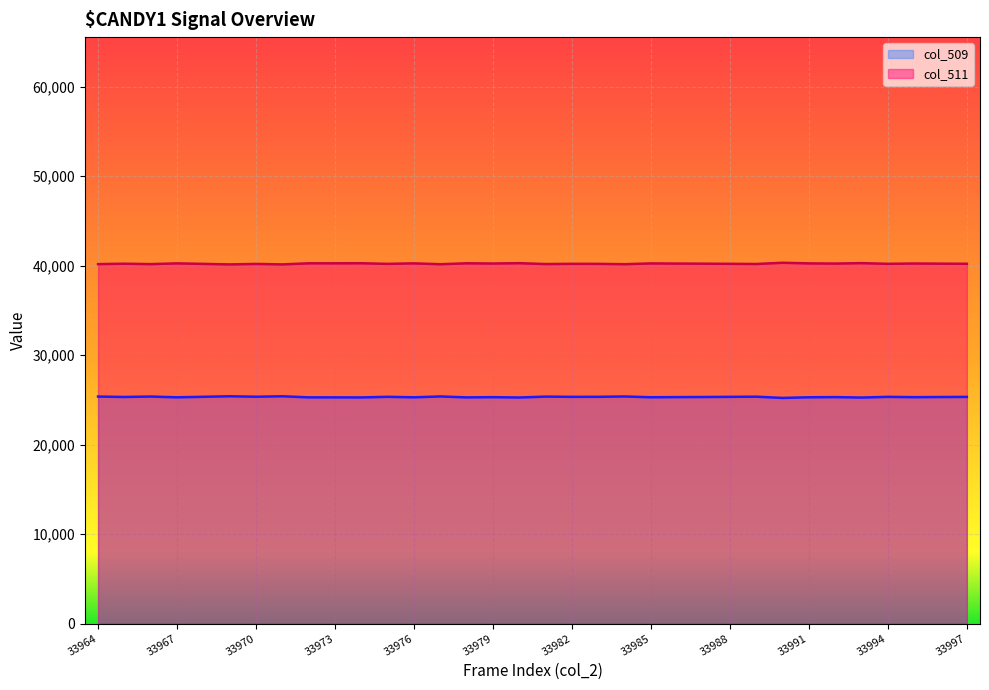

Count the number of data series in this chart.

2